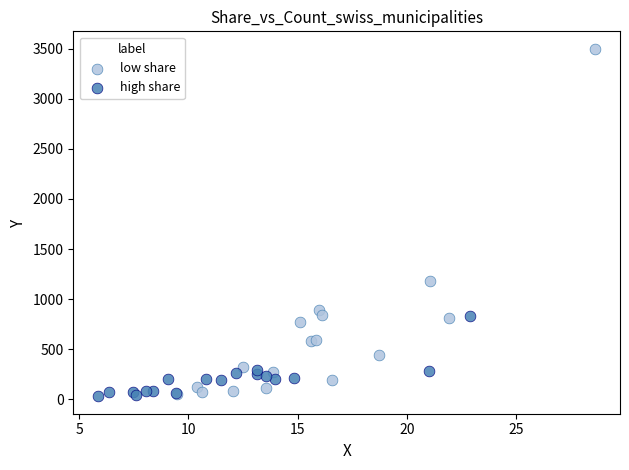

Which series reaches the maximum Y coordinate?

low share